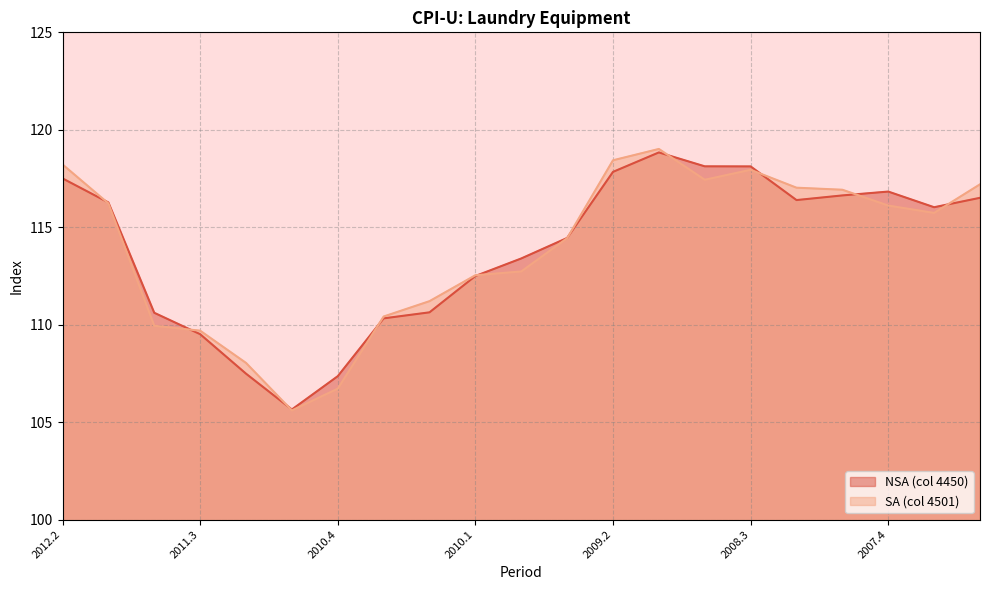

What are all the series names shown in the legend?

NSA (col 4450), SA (col 4501)